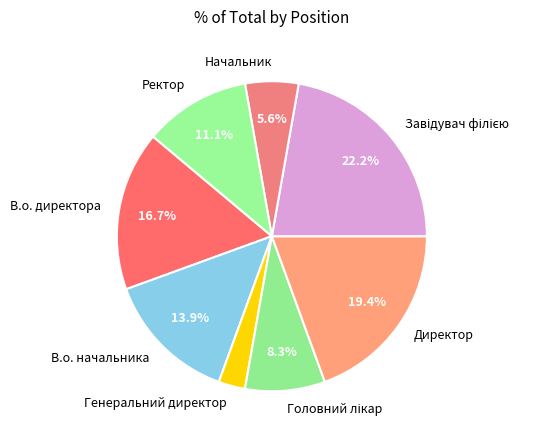

What is the smallest slice in the pie chart?

Генеральний директор